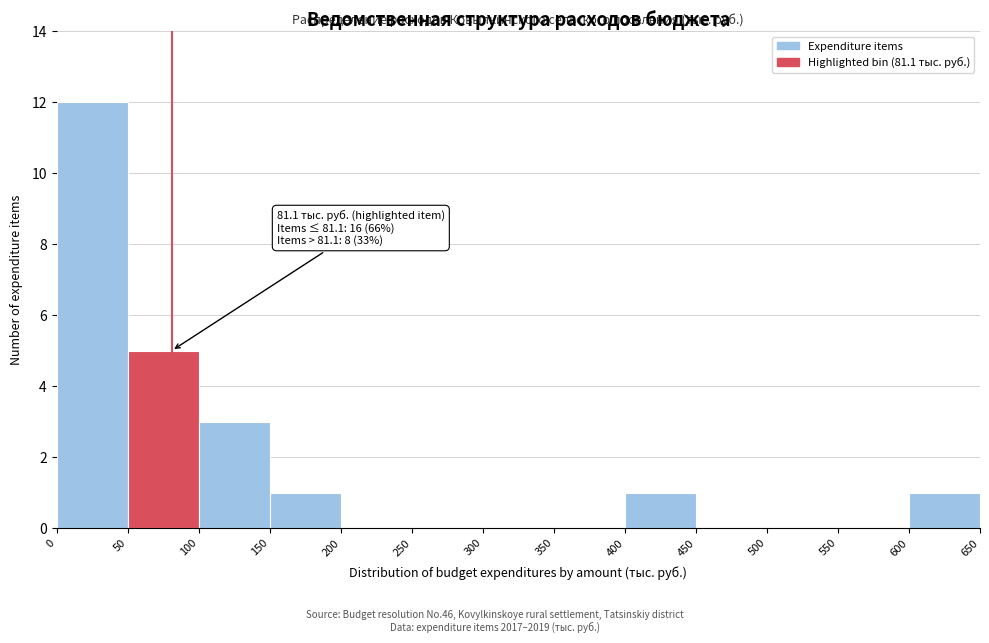

Which range on the x-axis has the tallest bar?

0 to 50